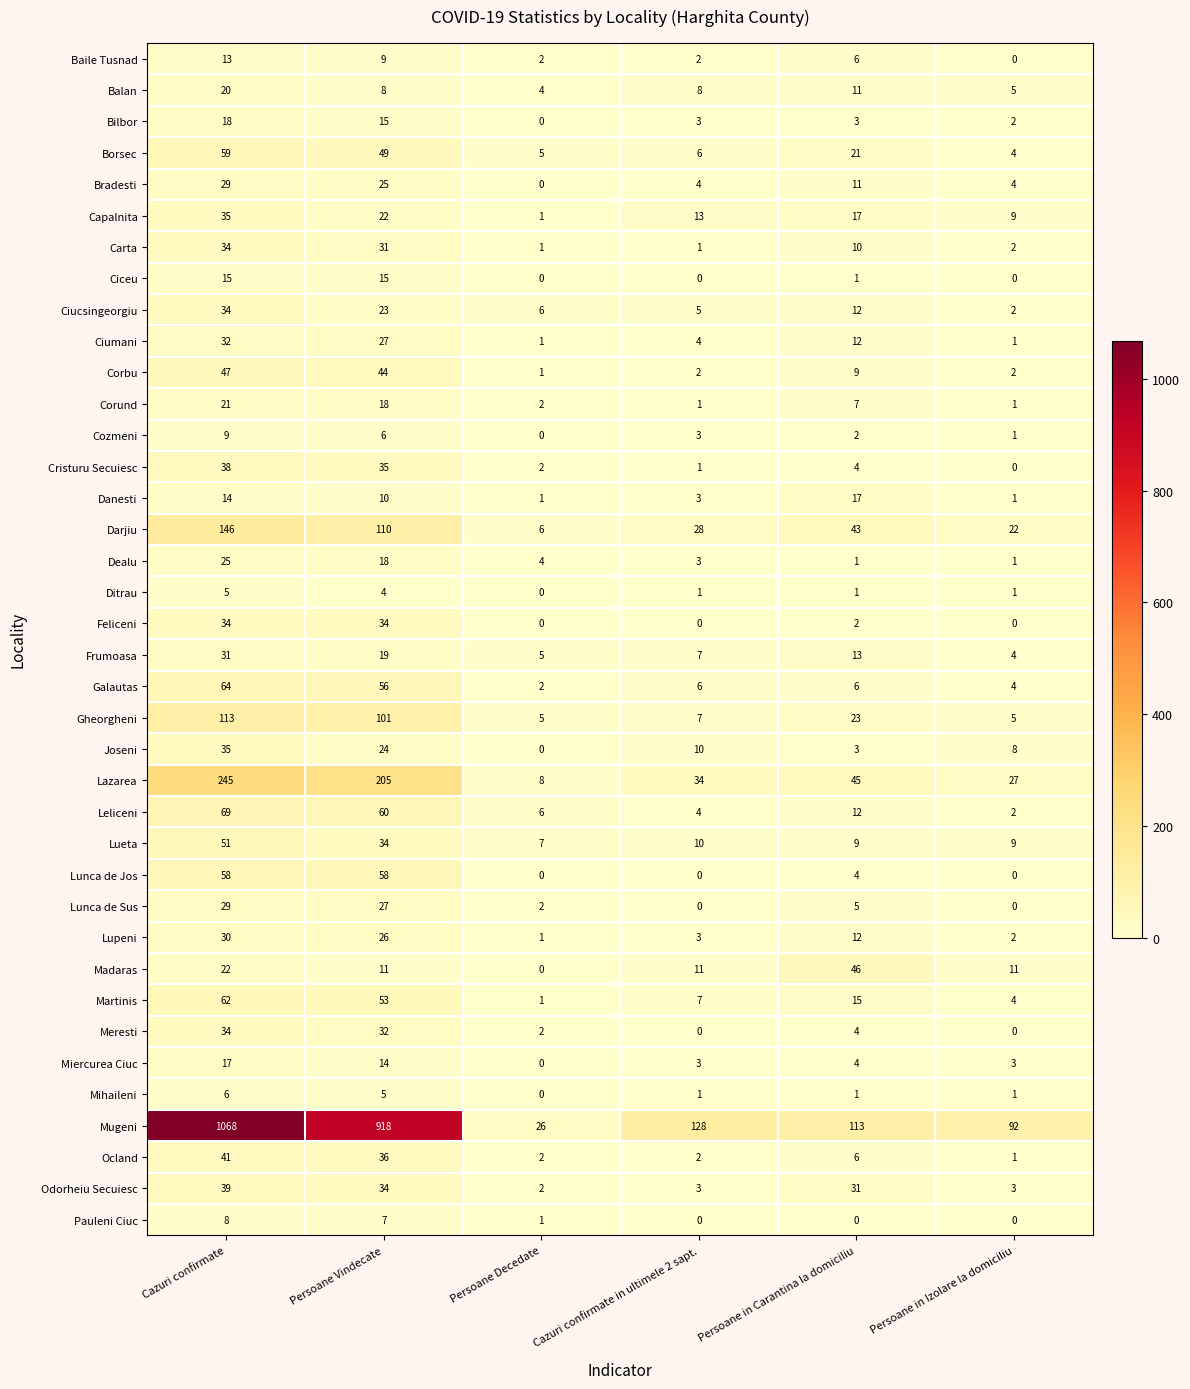

List the labels in order of Leliceni value, smallest first.

Persoane in Izolare la domiciliu, Cazuri confirmate in ultimele 2 sapt., Persoane Decedate, Persoane in Carantina la domiciliu, Persoane Vindecate, Cazuri confirmate